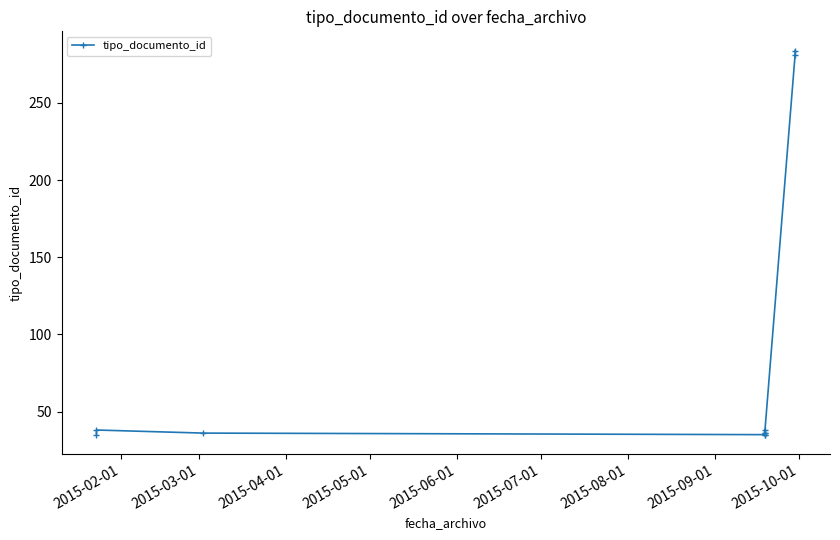

How many lines are shown in the chart?

1